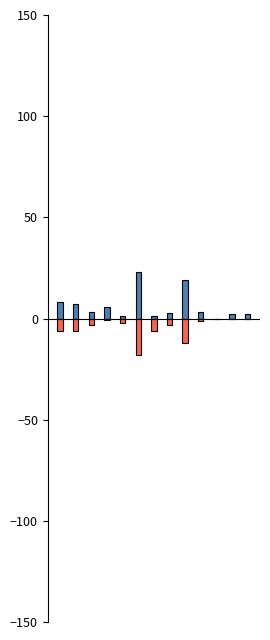

At which category is the sum across all series the highest?

8